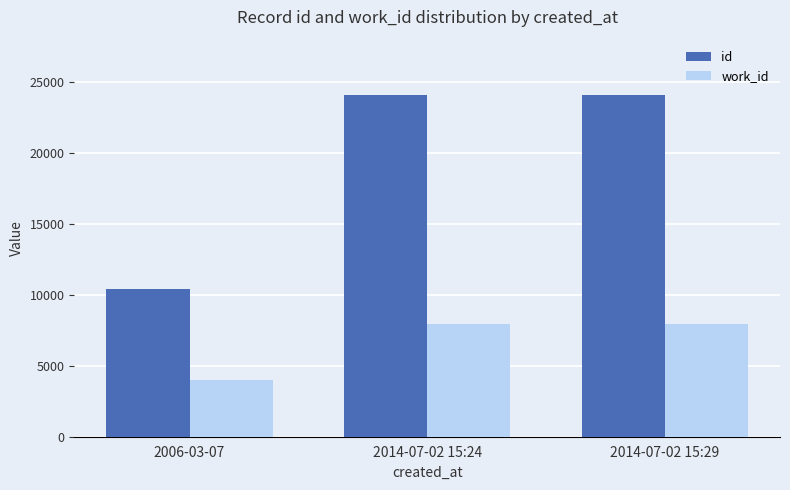

How many groups of bars are there?

3